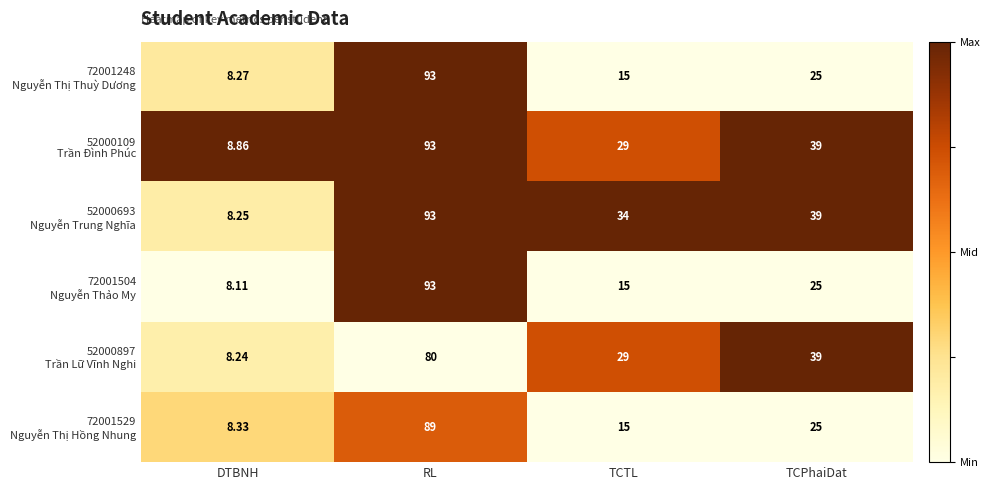

At which category is the sum across all series the highest?

RL